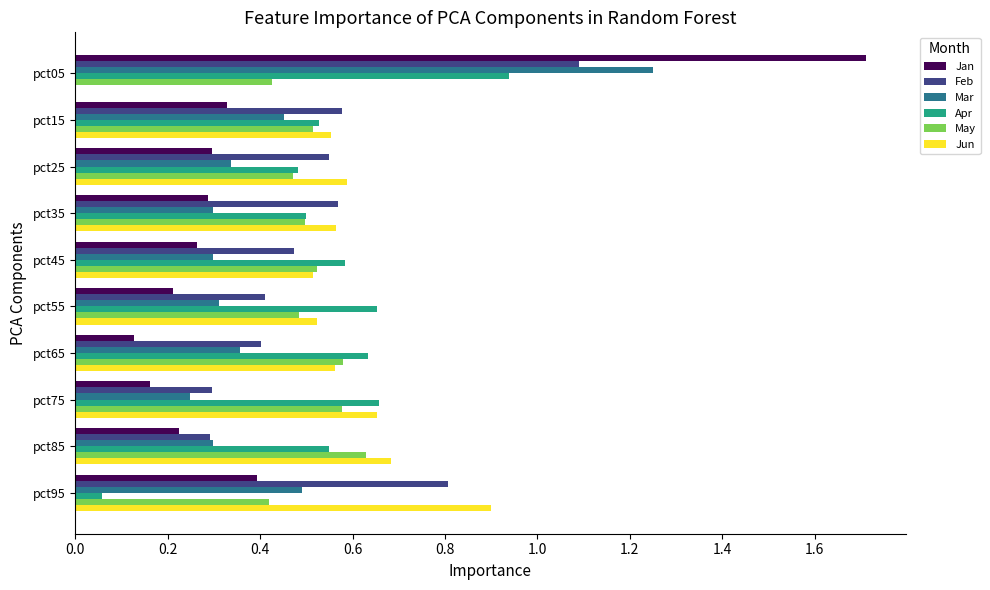

How many positive values does the Jun series have?

9